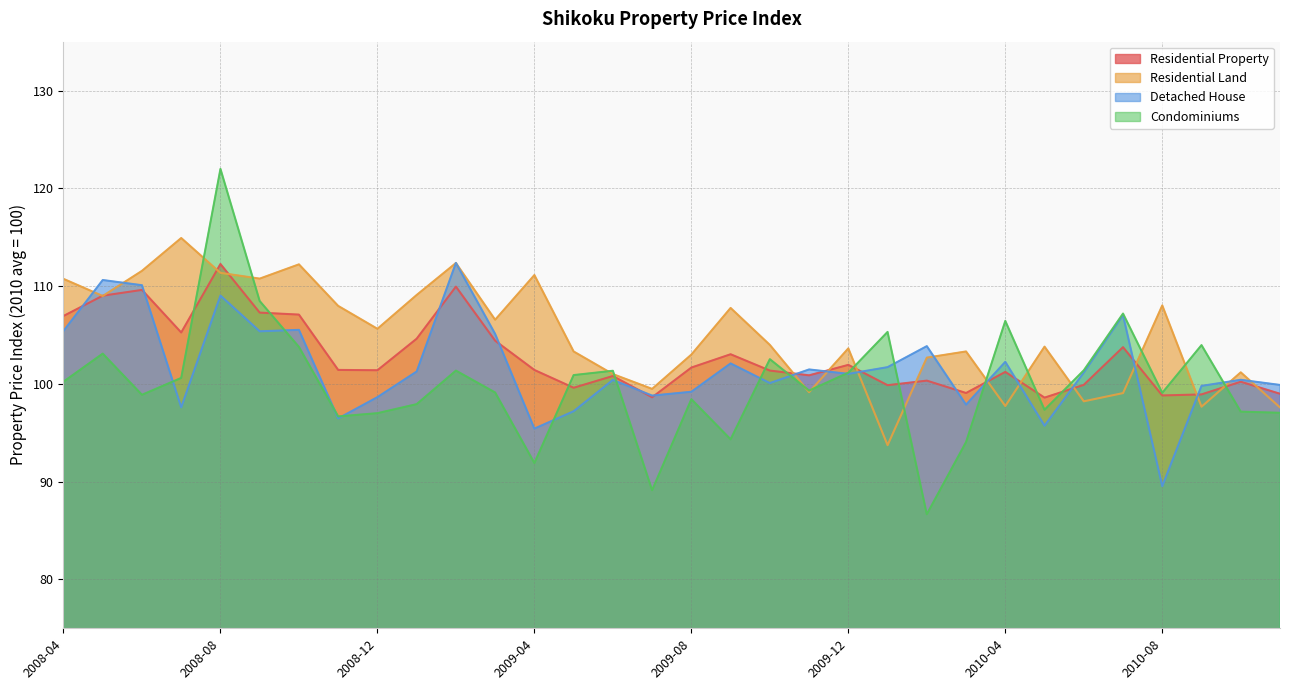

At 2010-09, list the series in order from largest to smallest.

Condominiums, Detached House, Residential Property, Residential Land